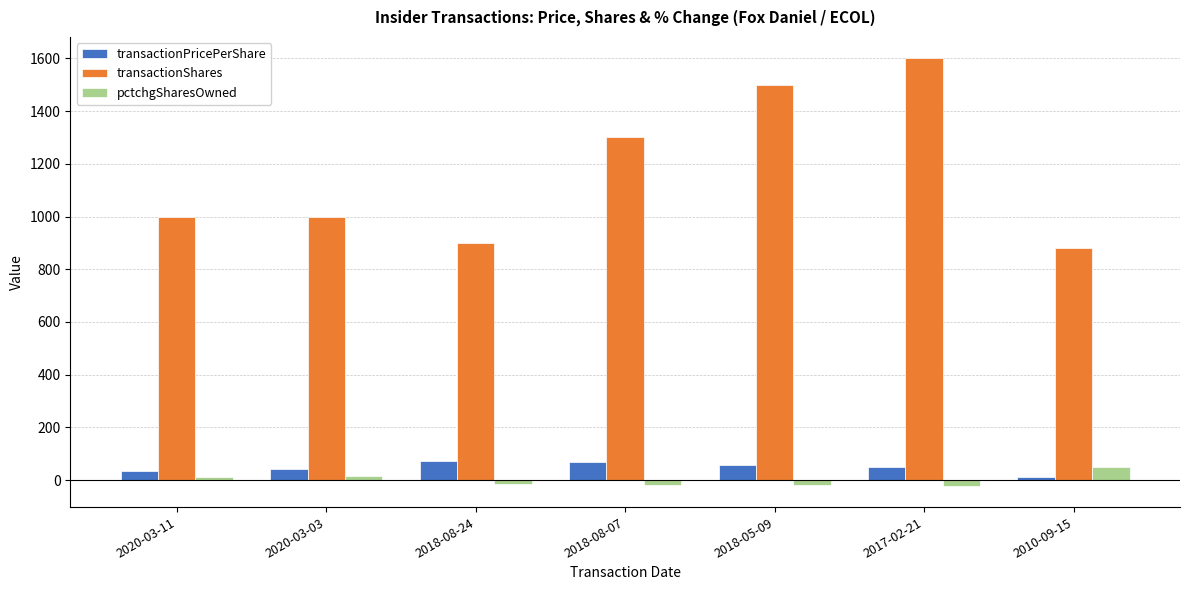

At which label is transactionShares closest to 1240?

2018-08-07